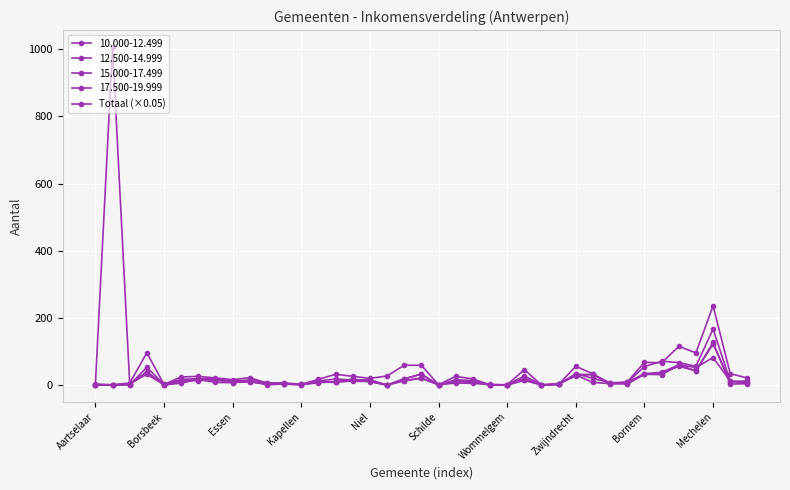

How many categories are shown in the chart?

39